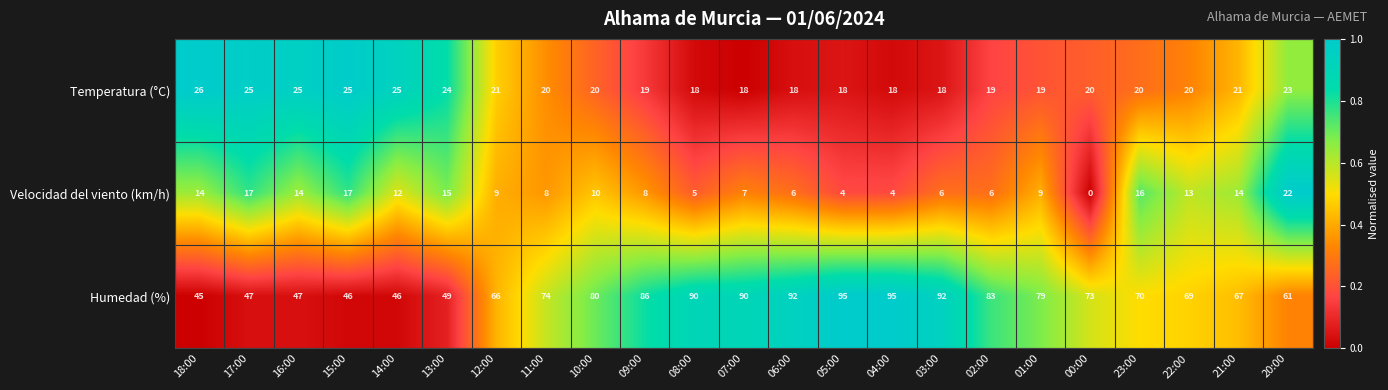

At 06:00, list the series in order from largest to smallest.

Humedad (%), Temperatura (°C), Velocidad del viento (km/h)